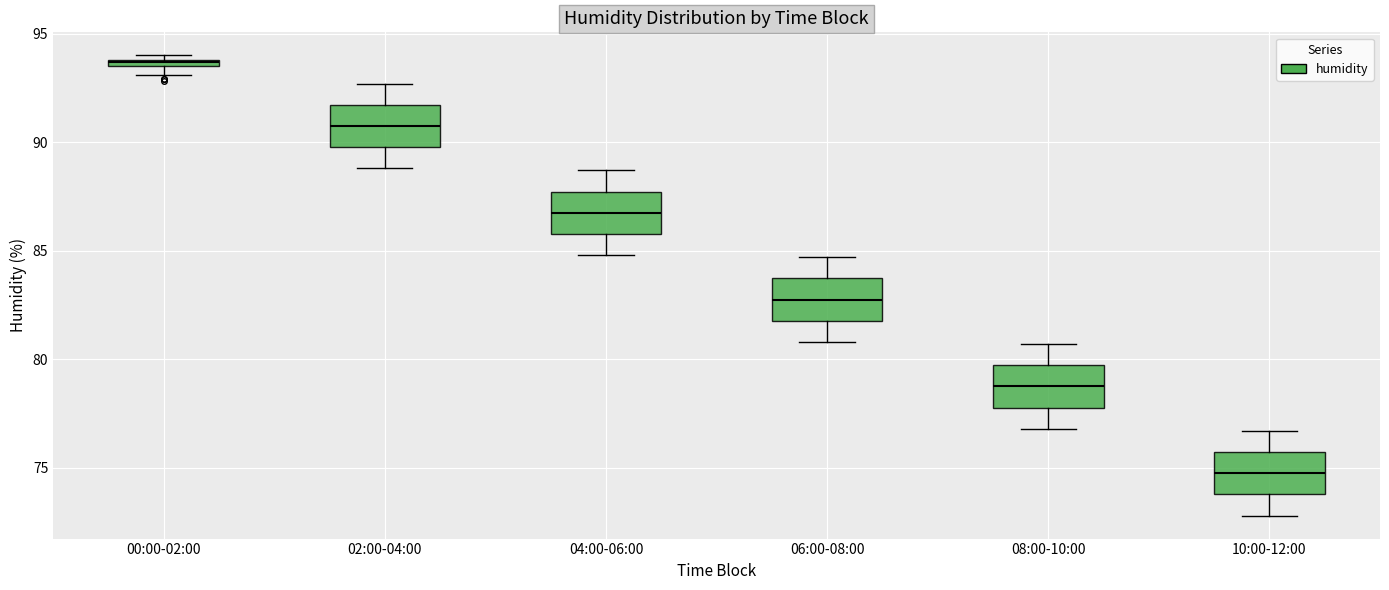

Which box has the highest median line?

00:00-02:00